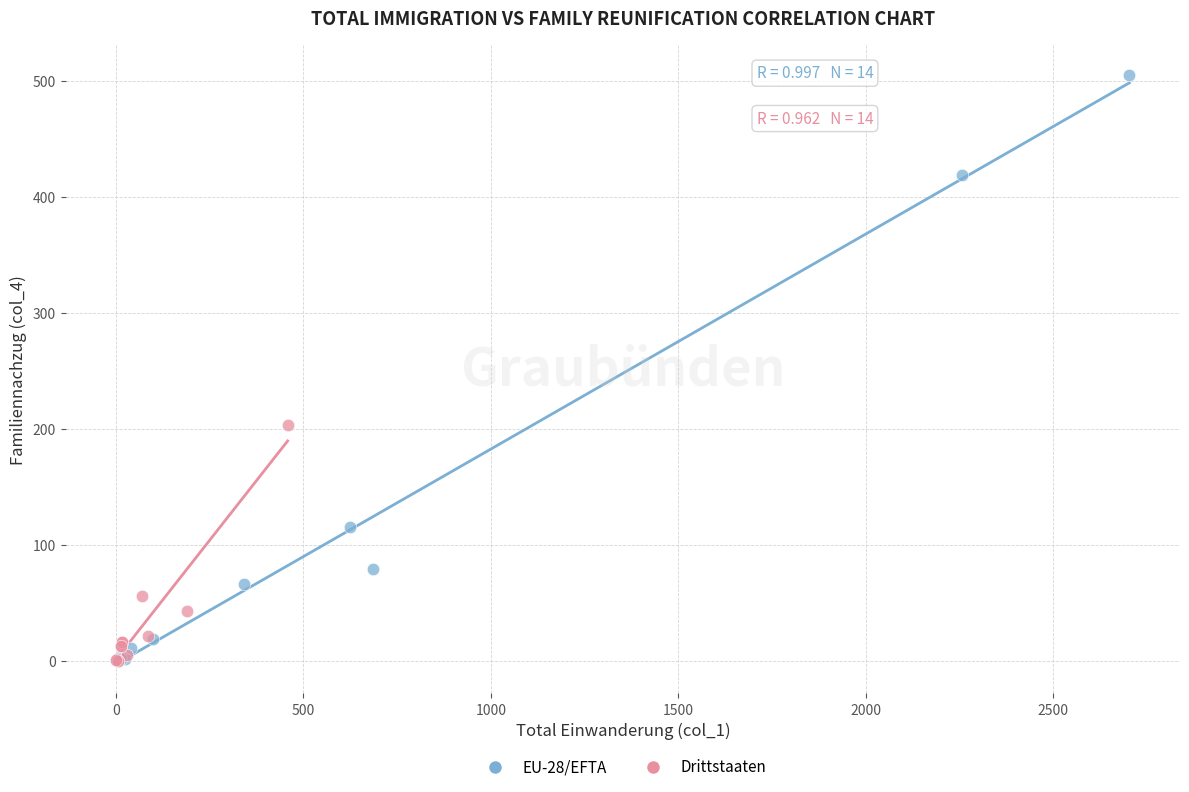

Which series reaches the maximum Y coordinate?

EU-28/EFTA